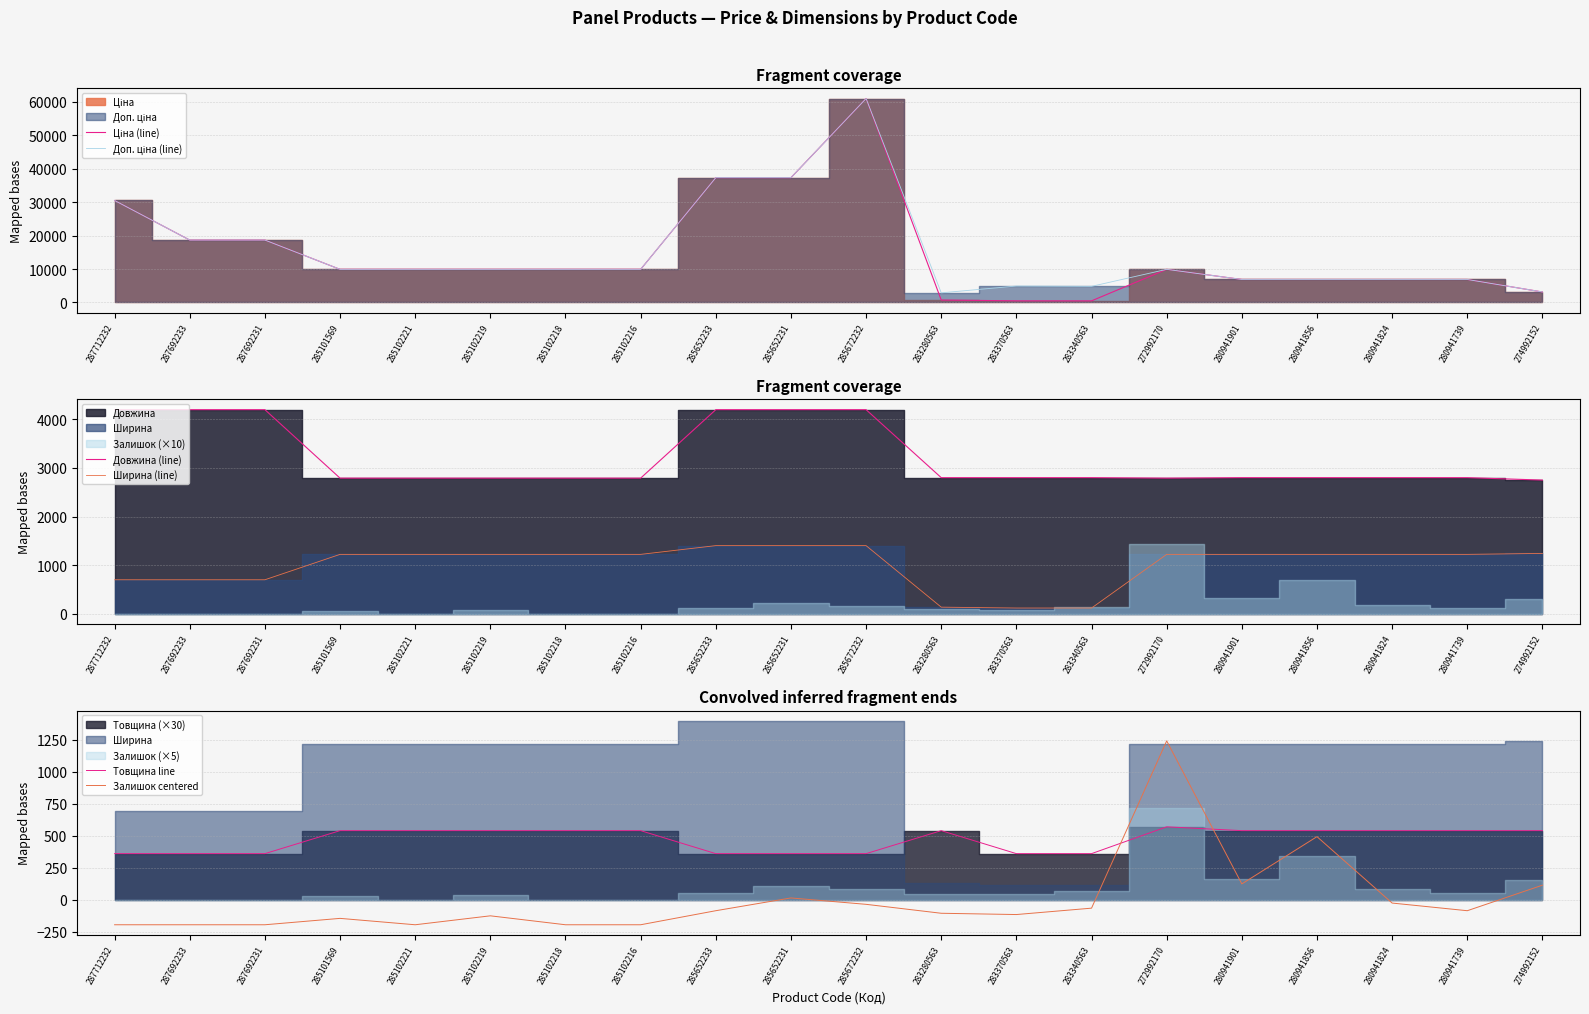

How many categories are shown in the chart?

20